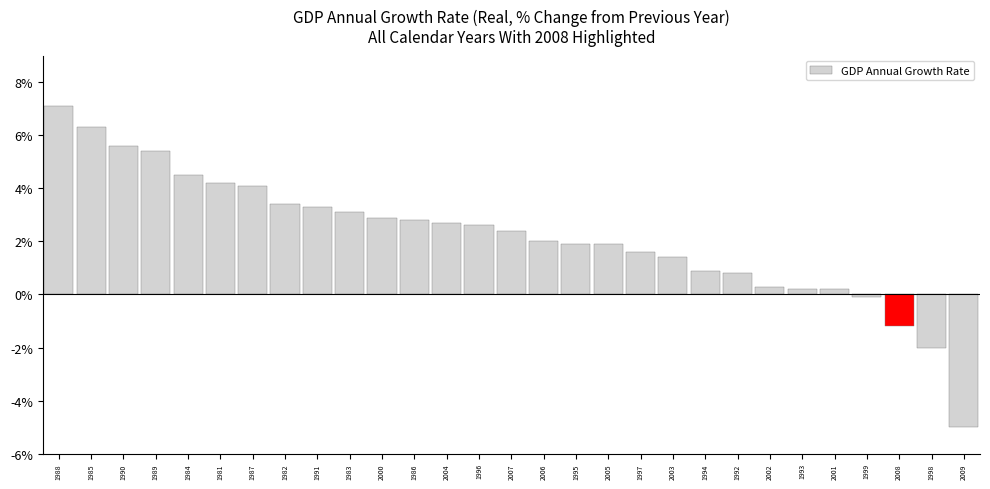

Reading right to left, what are all the values shown in this chart?

2009=-5.0	1998=-2.0	2008=-1.2	1999=-0.1	2001=0.2	1993=0.2	2002=0.3	1992=0.8	1994=0.9	2003=1.4	1997=1.6	2005=1.9	1995=1.9	2006=2.0	2007=2.4	1996=2.6	2004=2.7	1986=2.8	2000=2.9	1983=3.1	1991=3.3	1982=3.4	1987=4.1	1981=4.2	1984=4.5	1989=5.4	1990=5.6	1985=6.3	1988=7.1